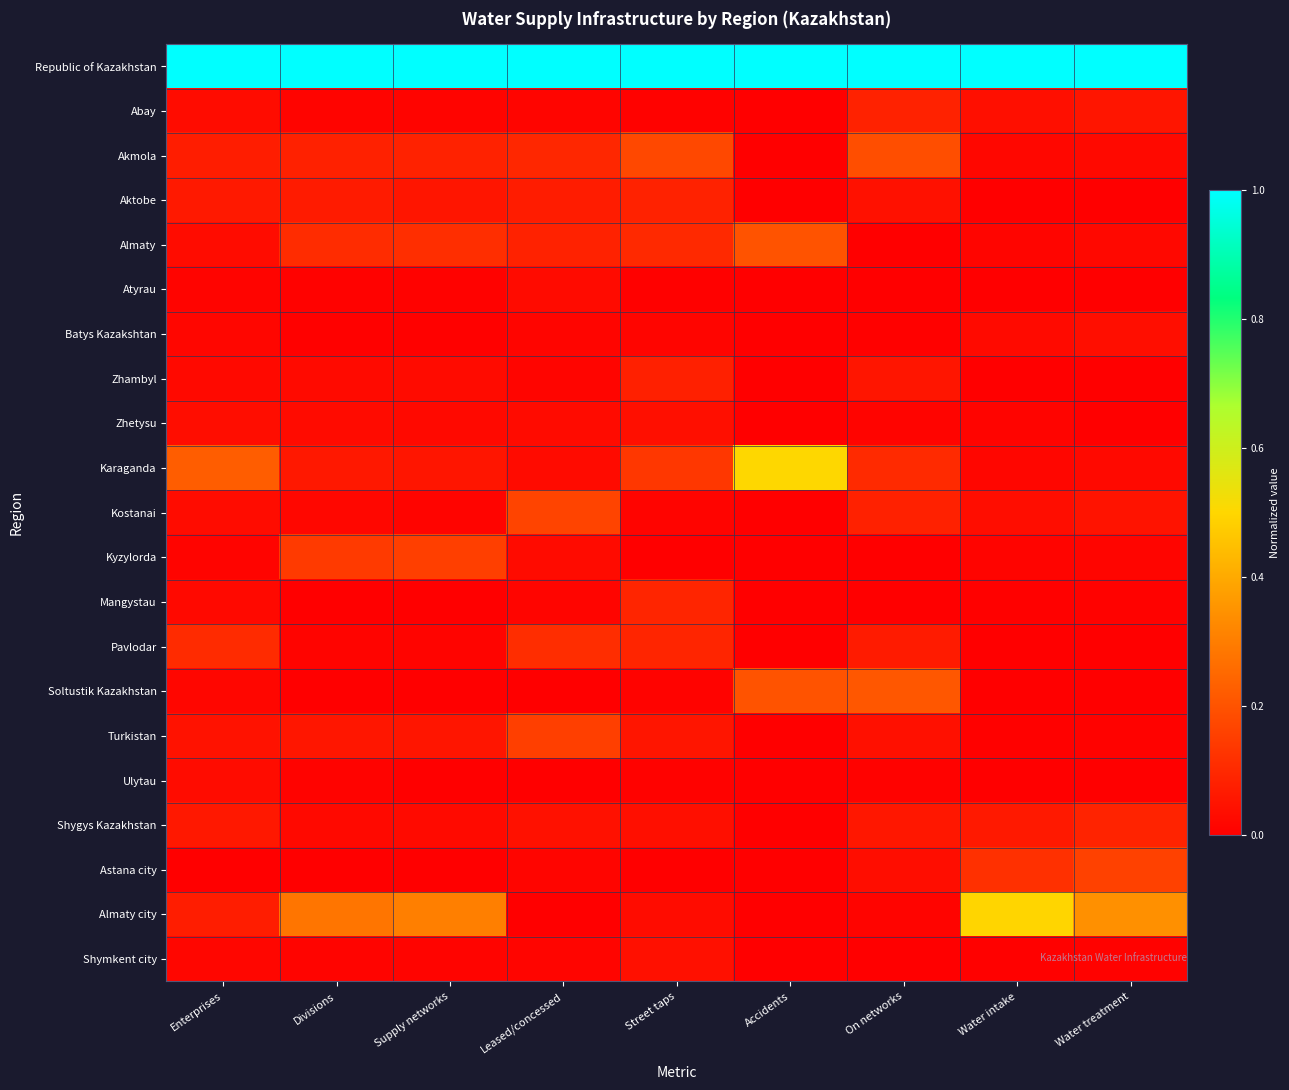

What is the difference between the highest and lowest values at Divisions?

1.0